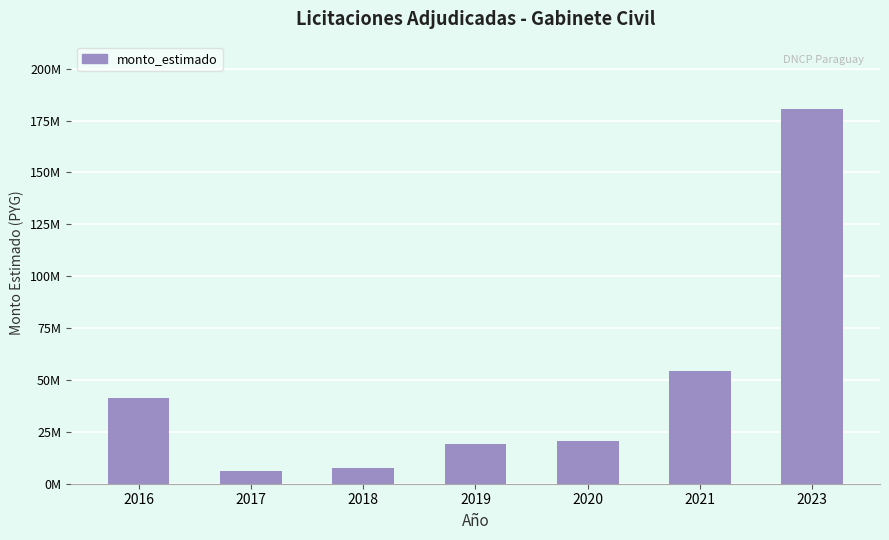

Reading left to right, extract all data points from this chart.

41264000	6150000	7366000	19320823	20614000	54470093	180511427